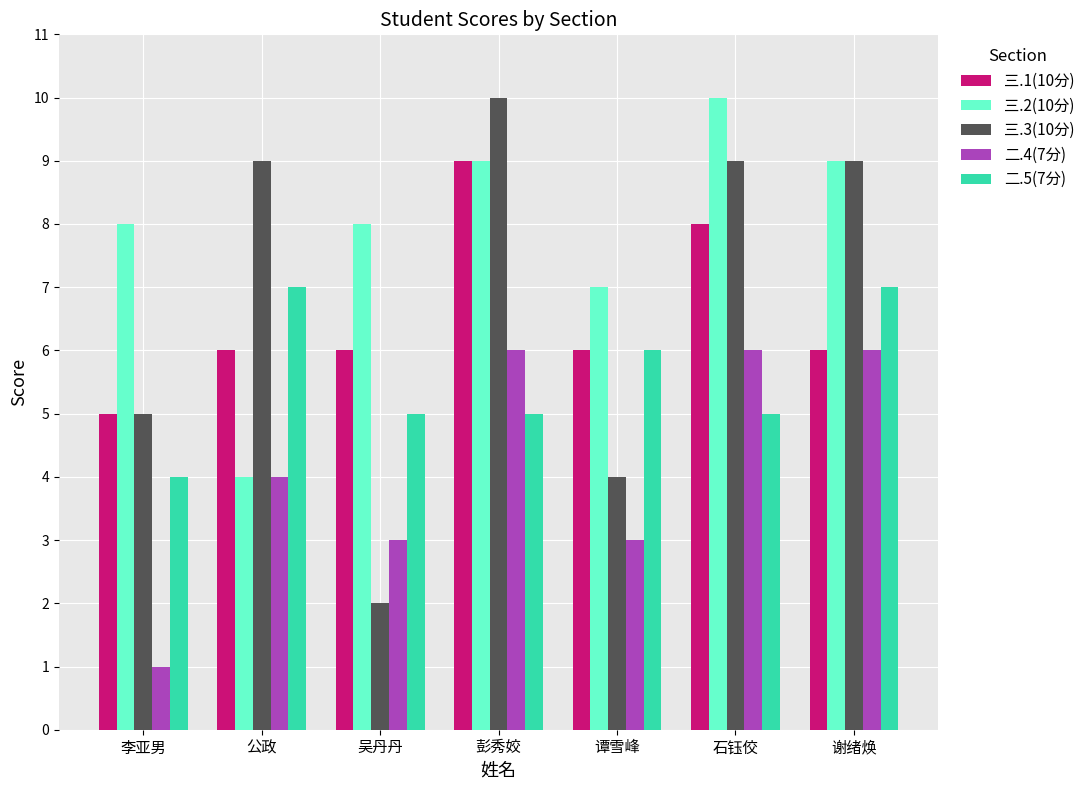

Which category has the lowest value in the 三.2(10分) series?

公政